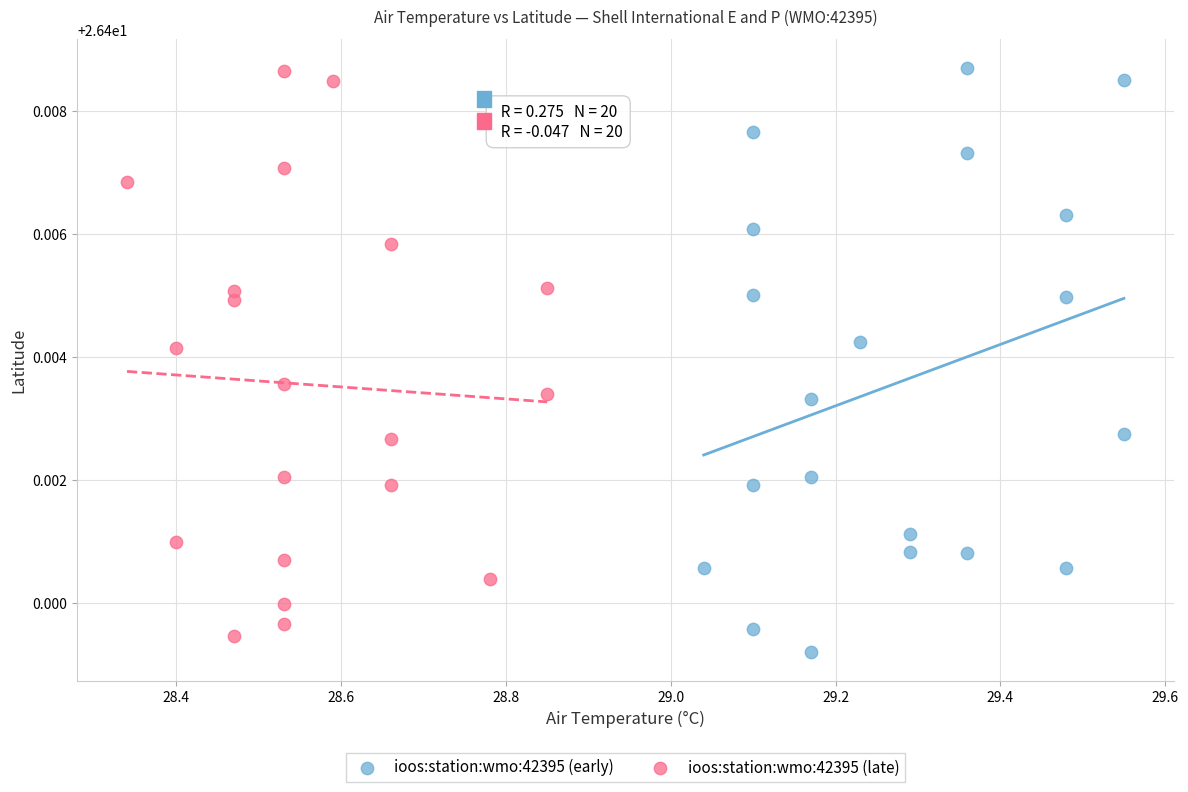

Which series has the largest Y range (max minus min)?

ioos:station:wmo:42395 (early)